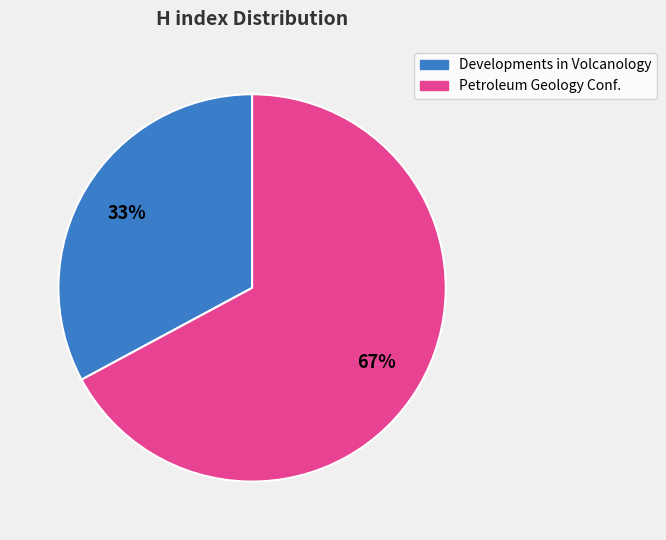

How many segments does this pie chart have?

2